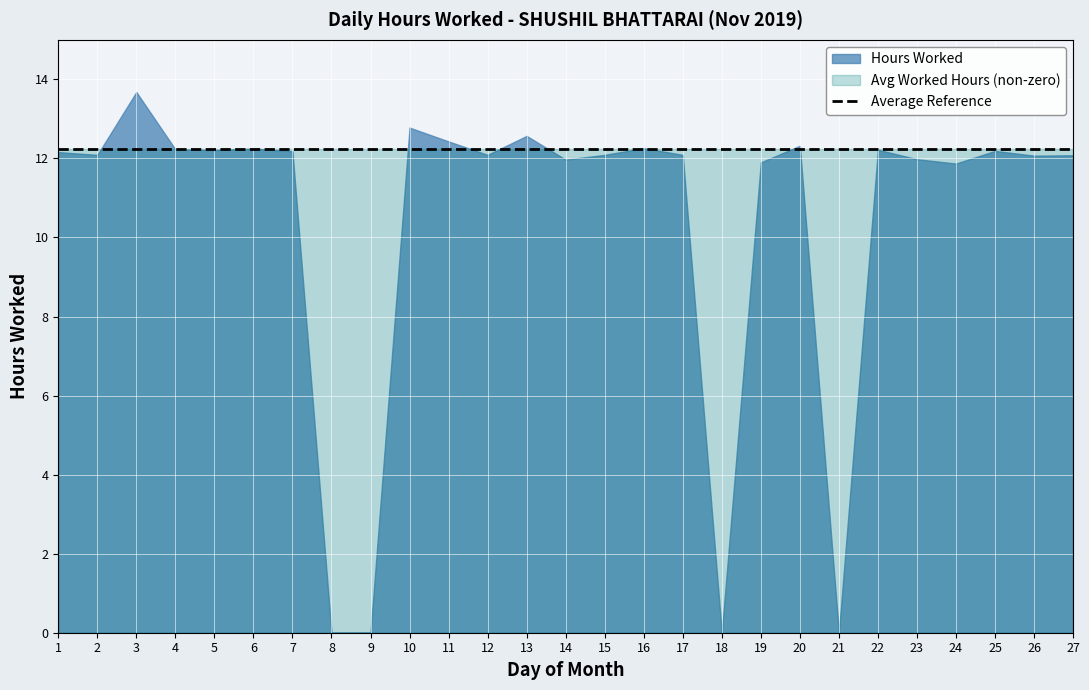

Reading left to right, list all the values displayed in this chart.

12.2	12.1	13.7	12.2	12.2	12.2	12.2	0.0	0.0	12.8	12.4	12.1	12.6	12.0	12.1	12.3	12.1	0.0	11.9	12.3	0.0	12.2	12.0	11.9	12.2	12.1	12.1